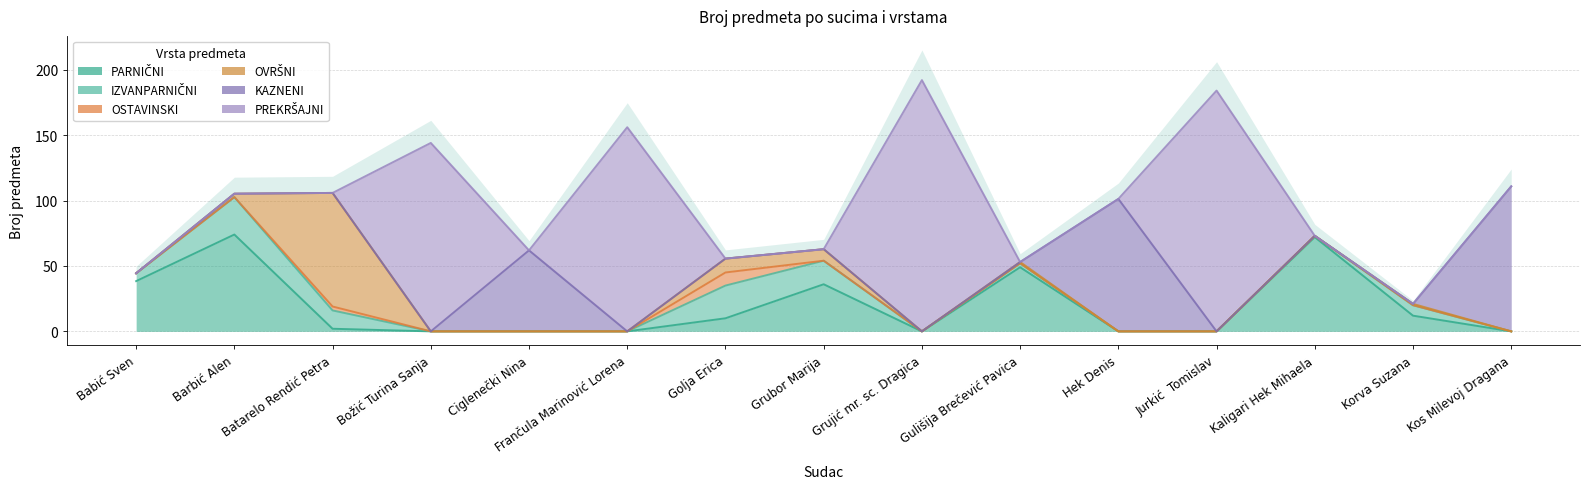

Is it true that PARNIČNI equals 2.0 at Batarelo Rendić Petra?

True